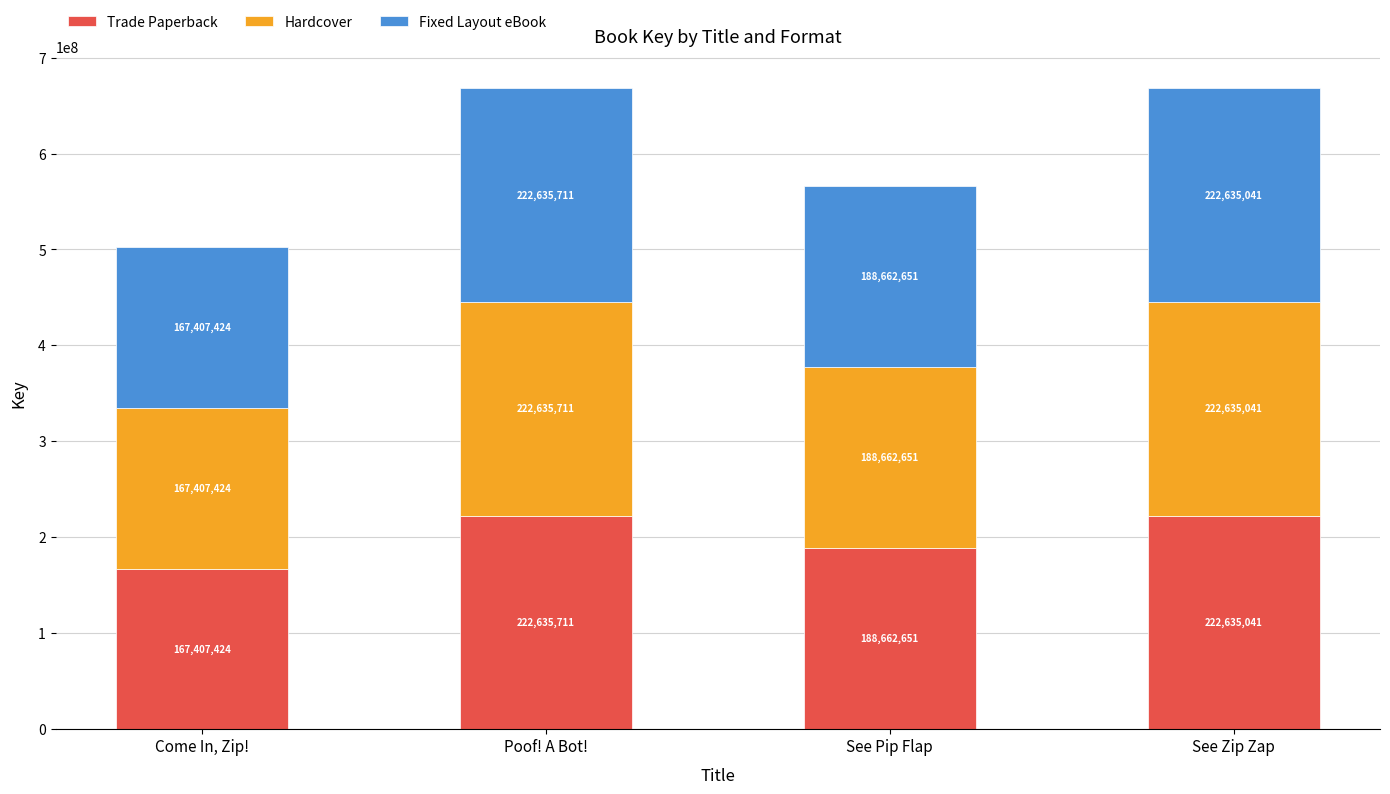

What is the lowest value of the Trade Paperback series?

167407424